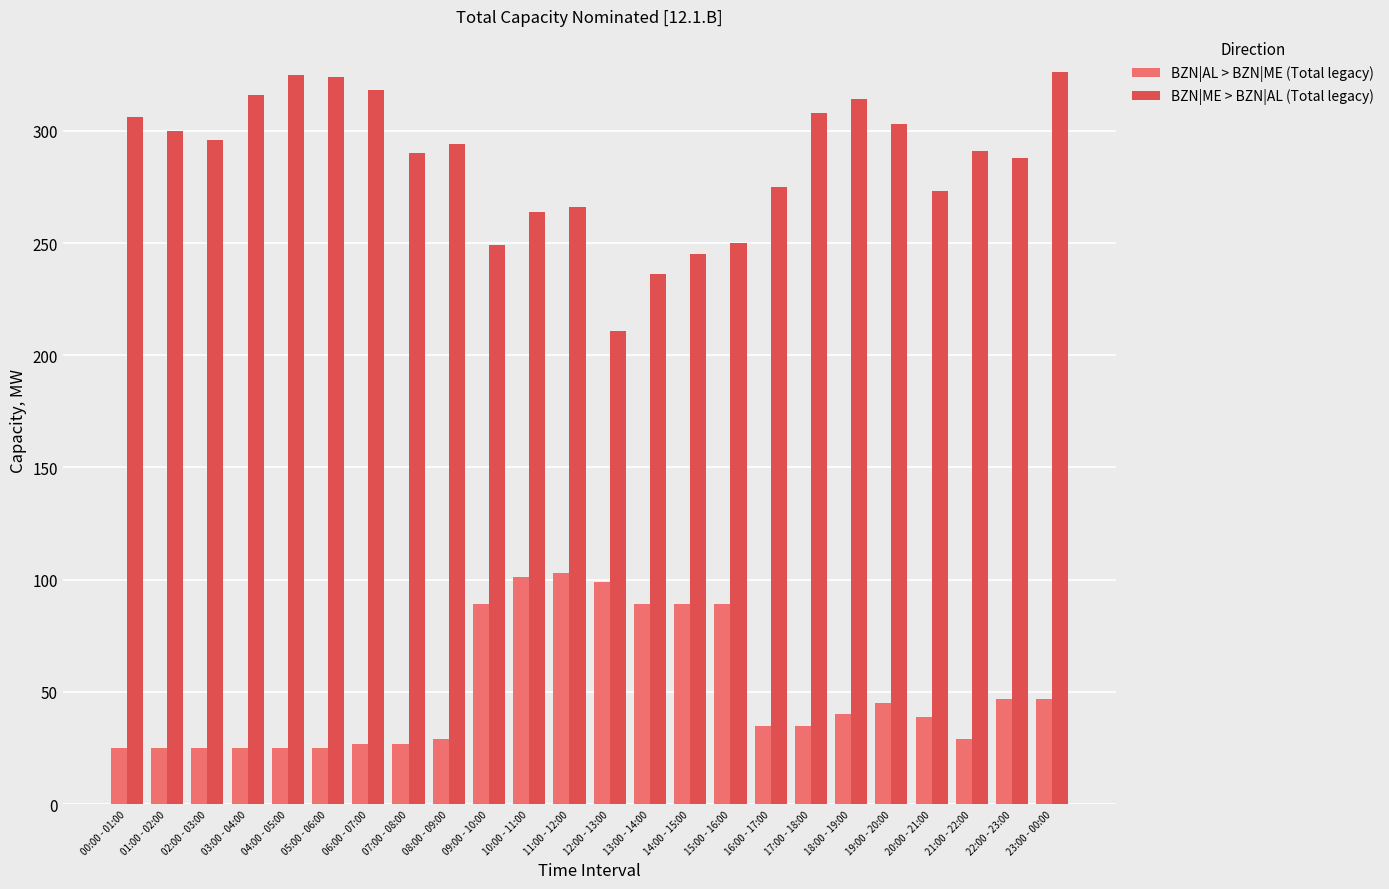

Between 12:00 - 13:00 and 22:00 - 23:00, which series saw the biggest shift?

BZN|ME > BZN|AL (Total legacy)